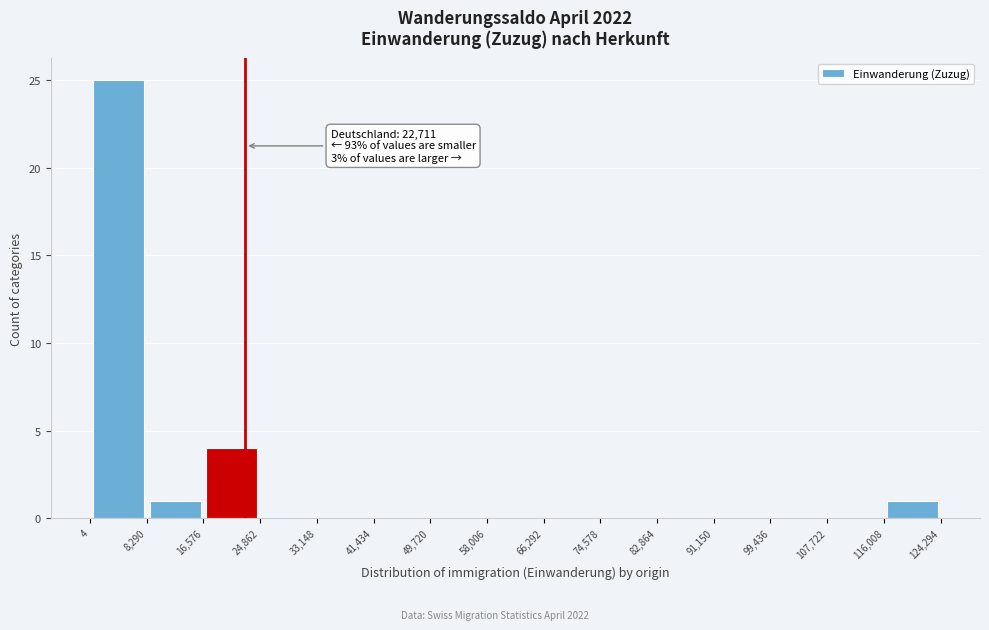

Over which range of the x-axis is the bar tallest?

4 to 8,290